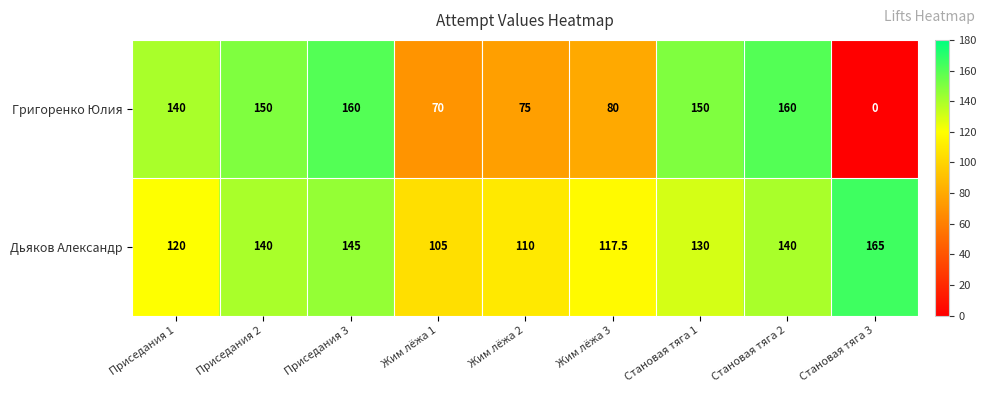

How many values in the Григоренко Юлия series are below 140?

4